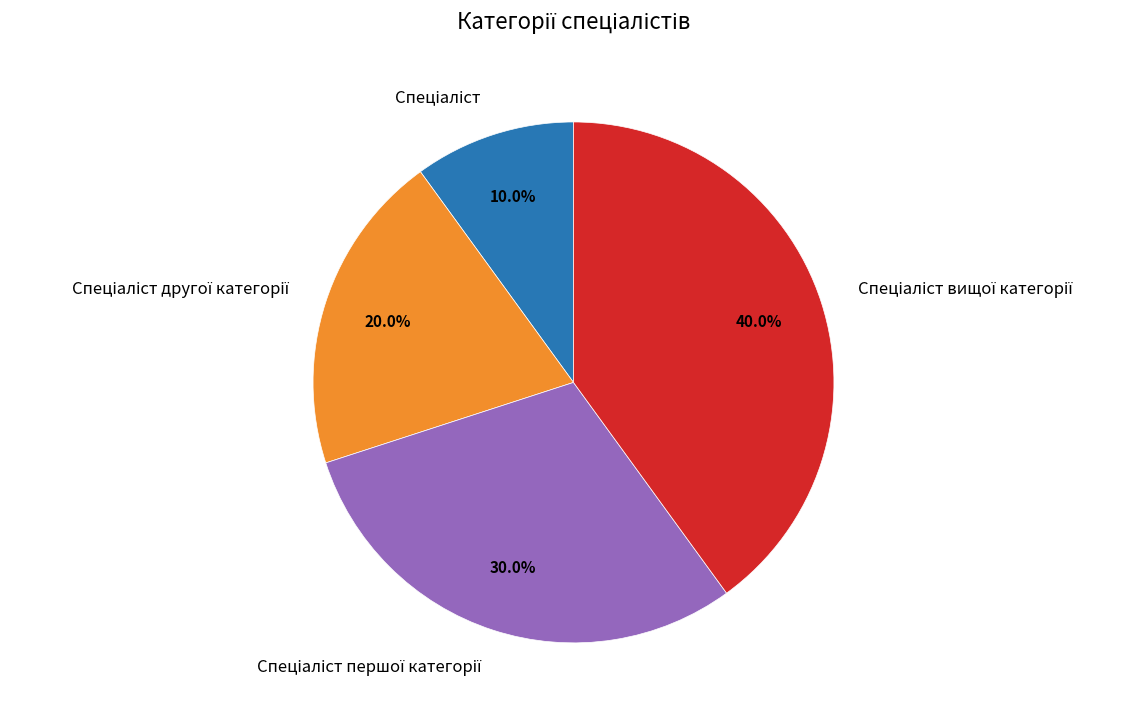

Does any single category account for the majority?

No